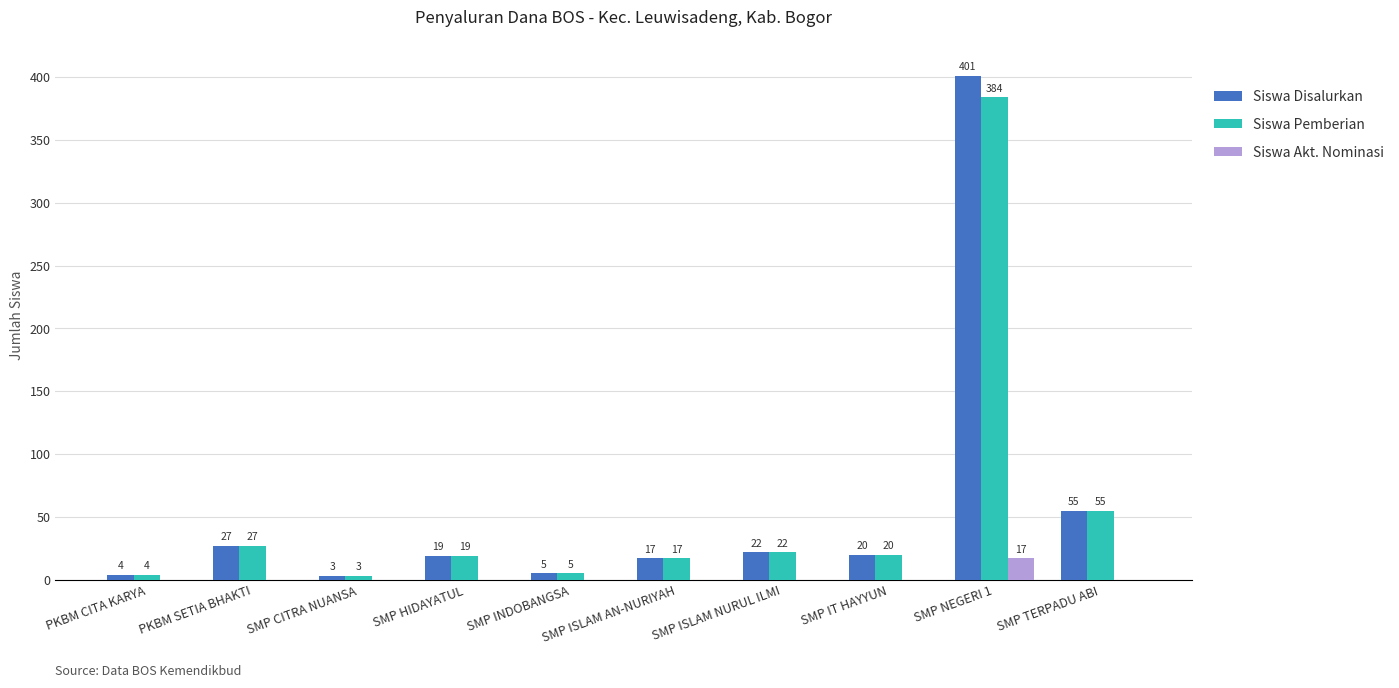

What is the maximum value shown in the chart?

401